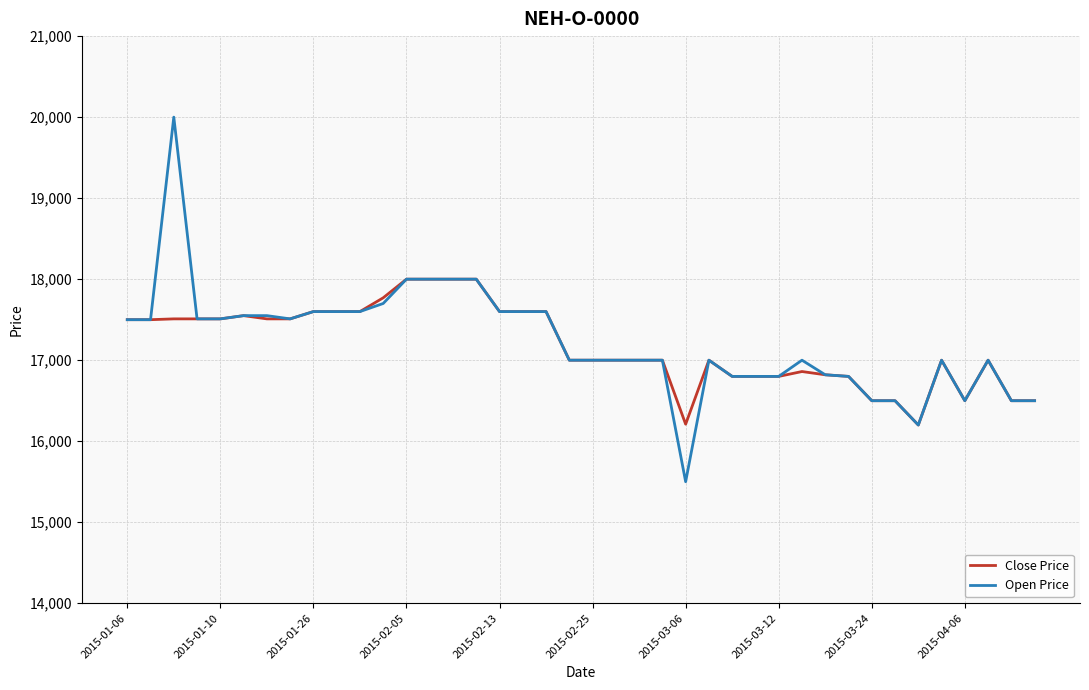

What is the lowest value of the Open Price series?

15500